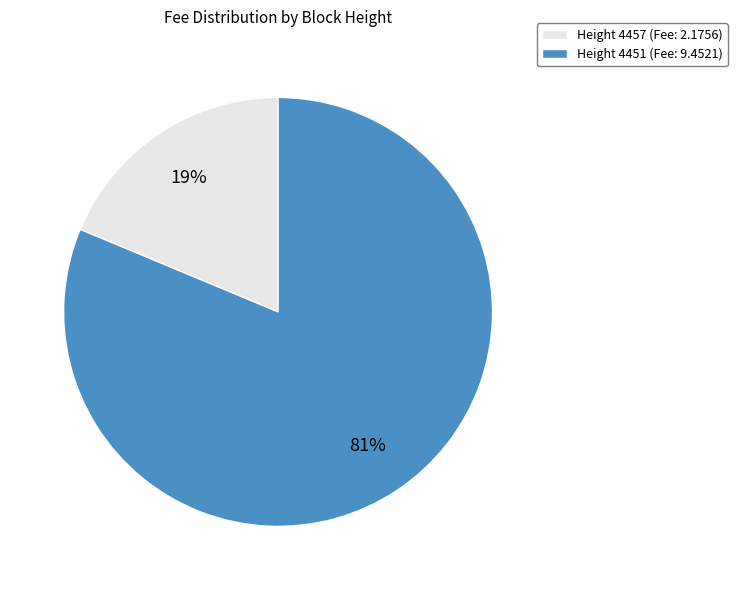

True or false: Height 4451 (Fee: 9.4521) accounts for 72% of the total.

False